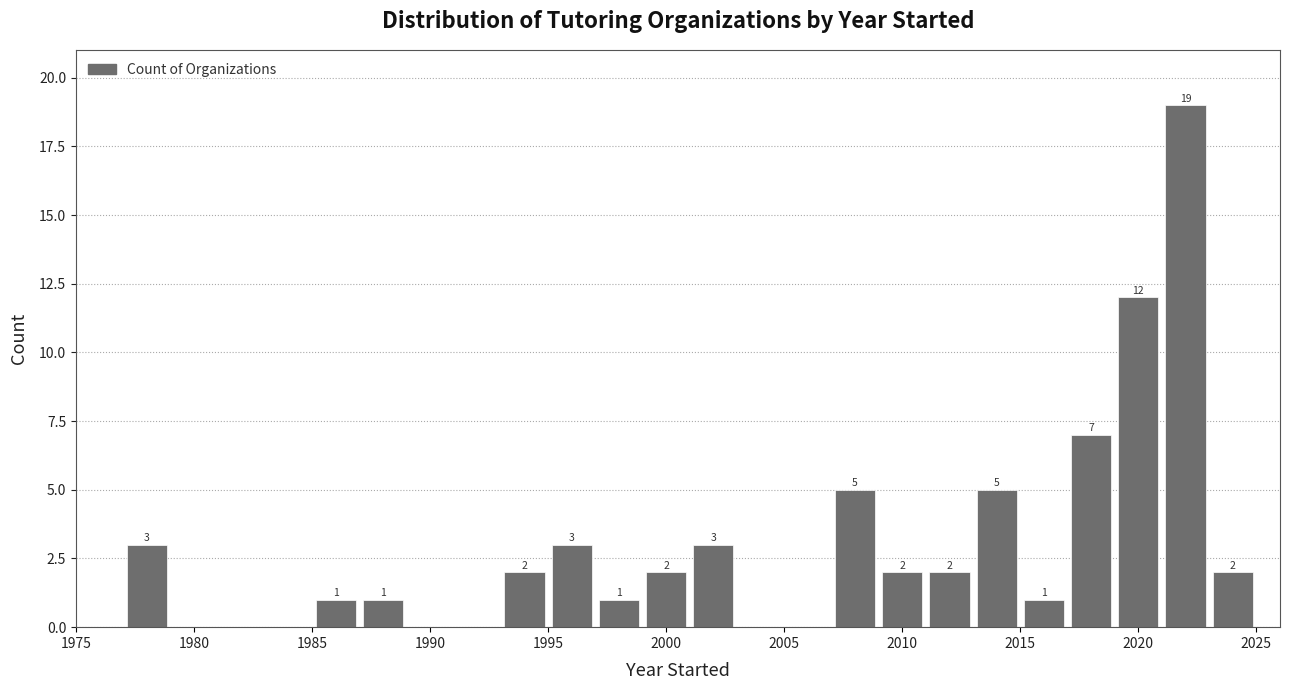

Which range on the x-axis has the tallest bar?

2021 to 2023